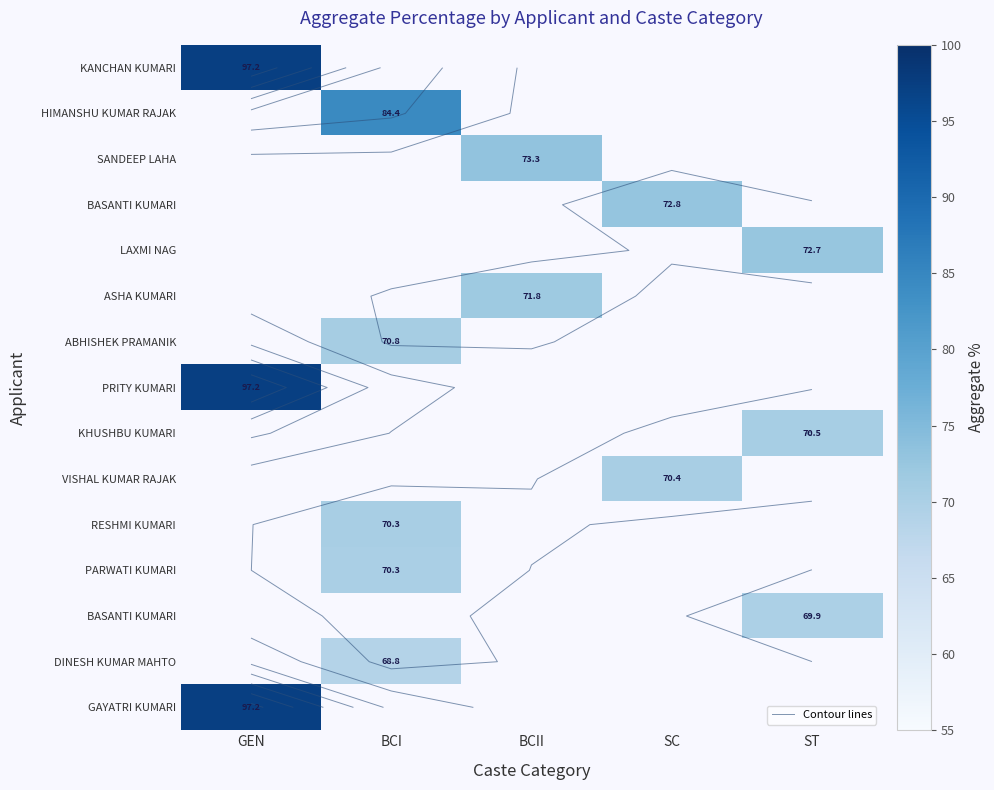

Count the number of categories in the chart.

5